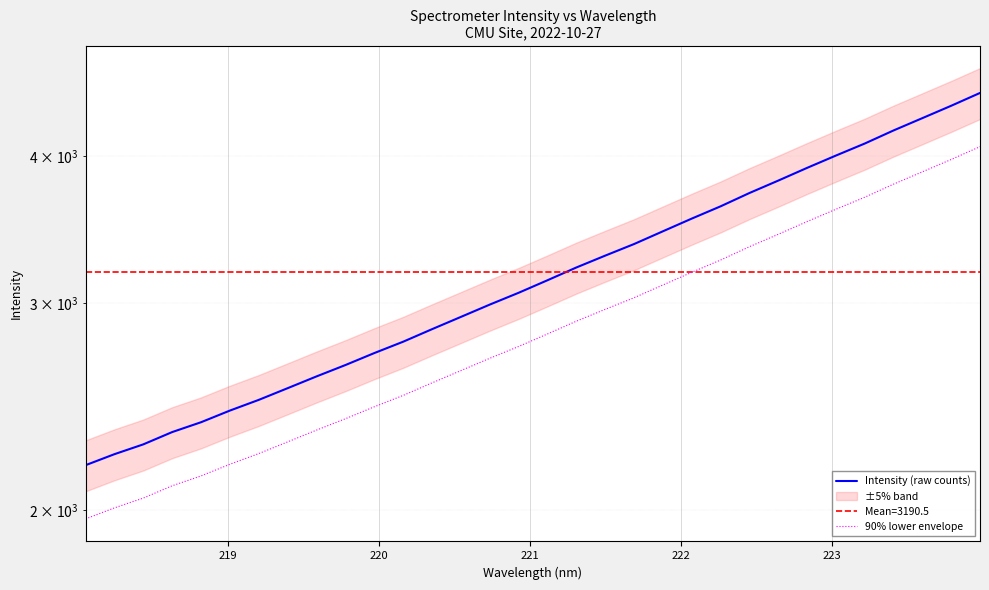

Reading left to right, transcribe all the data shown in this chart.

Intensity (raw counts): 2182.9	2230.6	2274.0	2329.5	2375.0	2430.0	2481.5	2539.1	2598.4	2657.0	2720.1	2781.4	2850.6	2920.1	2991.5	3061.6	3137.8	3217.3	3293.0	3368.7	3454.0	3541.1	3627.4	3723.3	3815.2	3911.6	4007.3	4103.0	4209.8	4312.7	4418.6	4531.2
90% lower envelope: 1964.6	2007.5	2046.6	2096.6	2137.5	2187.0	2233.4	2285.2	2338.6	2391.3	2448.1	2503.3	2565.6	2628.1	2692.3	2755.4	2824.0	2895.6	2963.7	3031.8	3108.6	3187.0	3264.7	3351.0	3433.7	3520.4	3606.6	3692.7	3788.8	3881.4	3976.7	4078.0